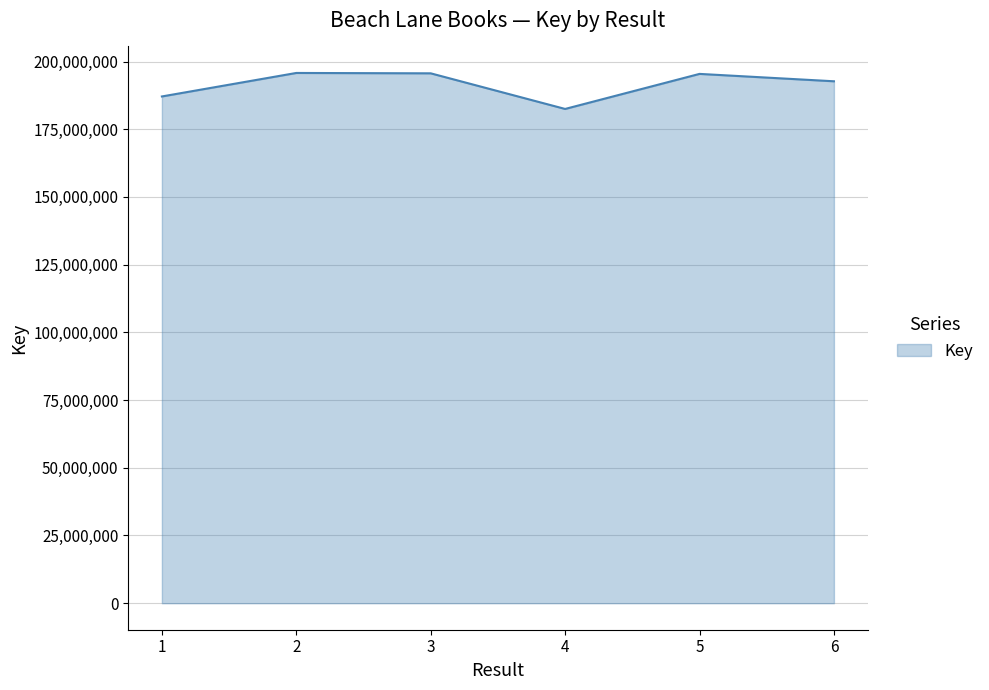

Approximately how many times larger is the value at 6 compared to 3?

1.0